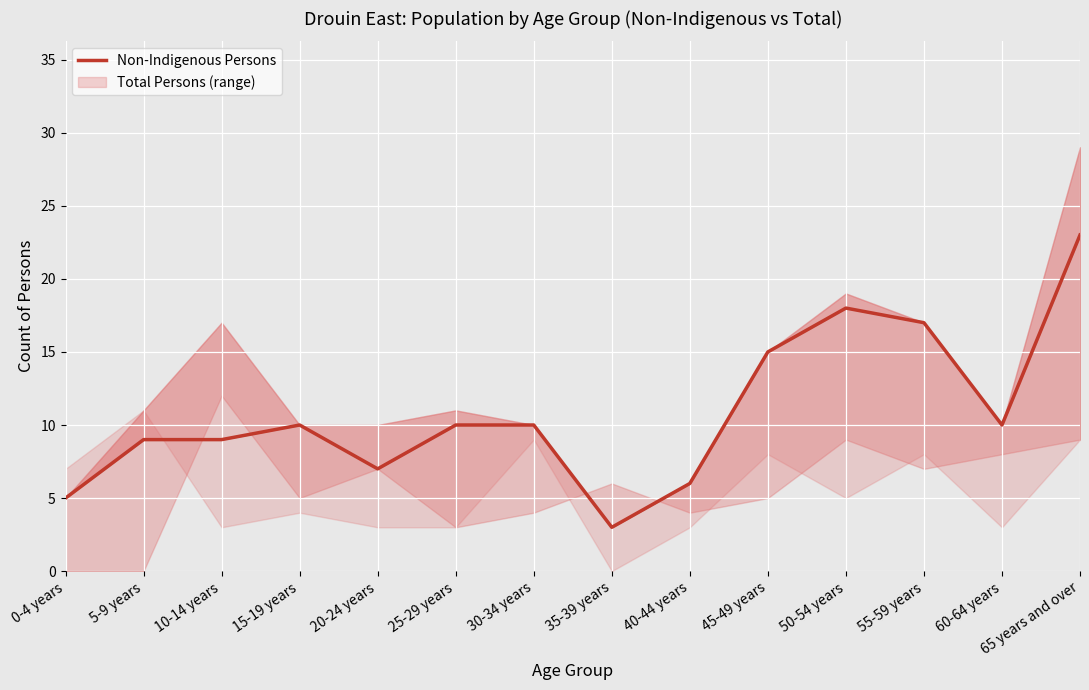

What is the maximum value shown in the chart?

23